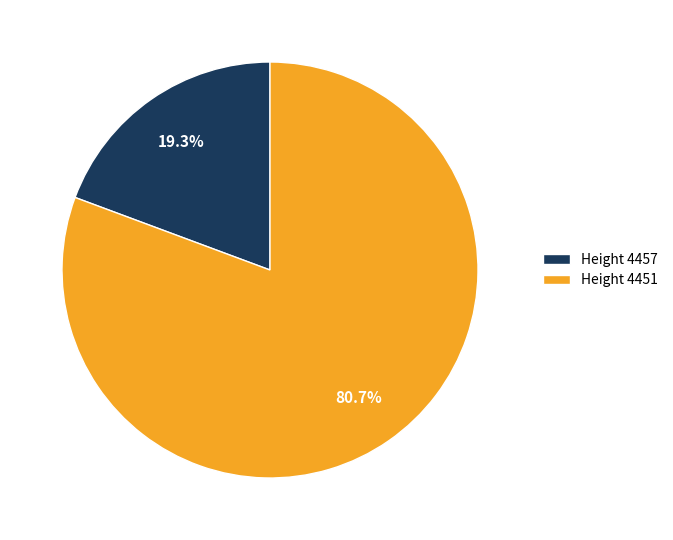

Count the number of slices in the pie.

2